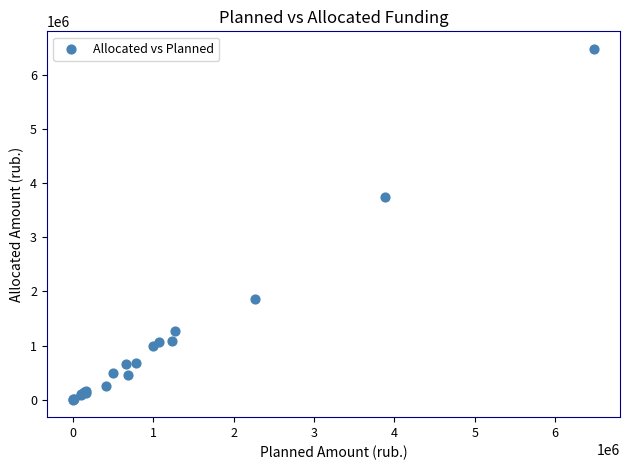

What Y value in the scatter plot is closest to 3237718?

3740727.4